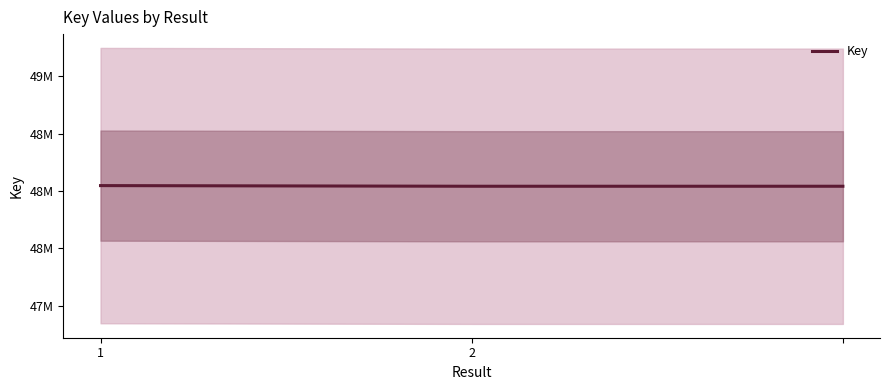

List the labels in order of value, smallest first.

2, 2, 1